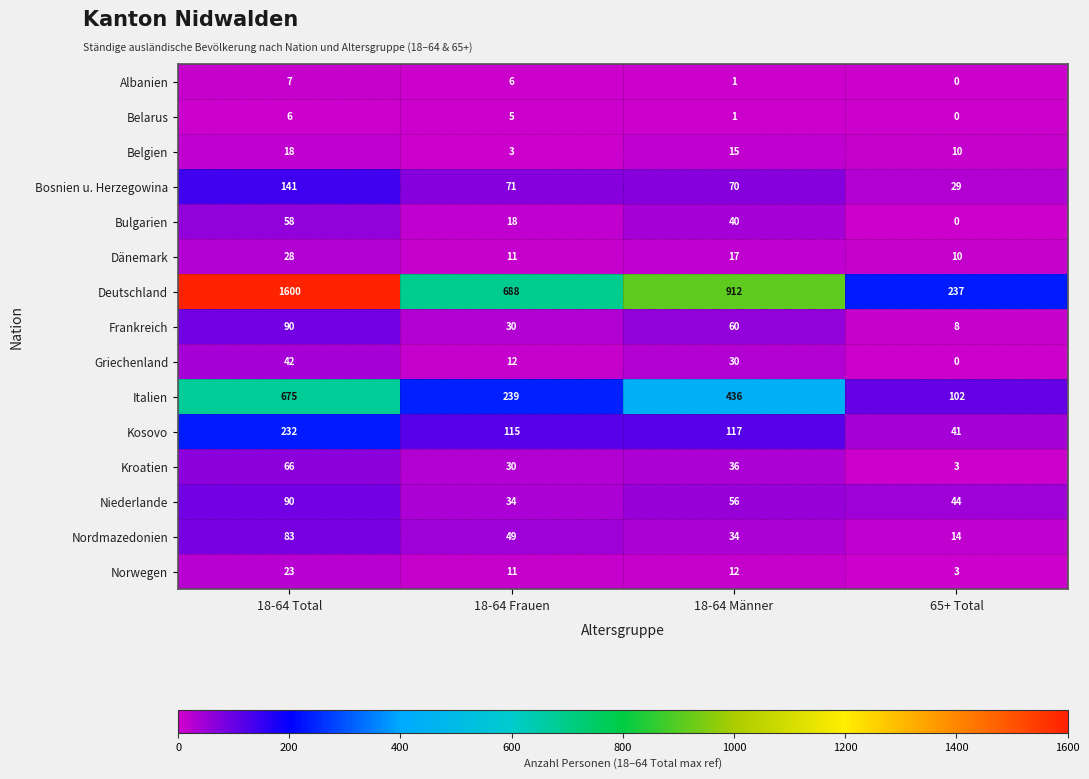

True or false: Dänemark has a value of 4 at 65+ Total.

False